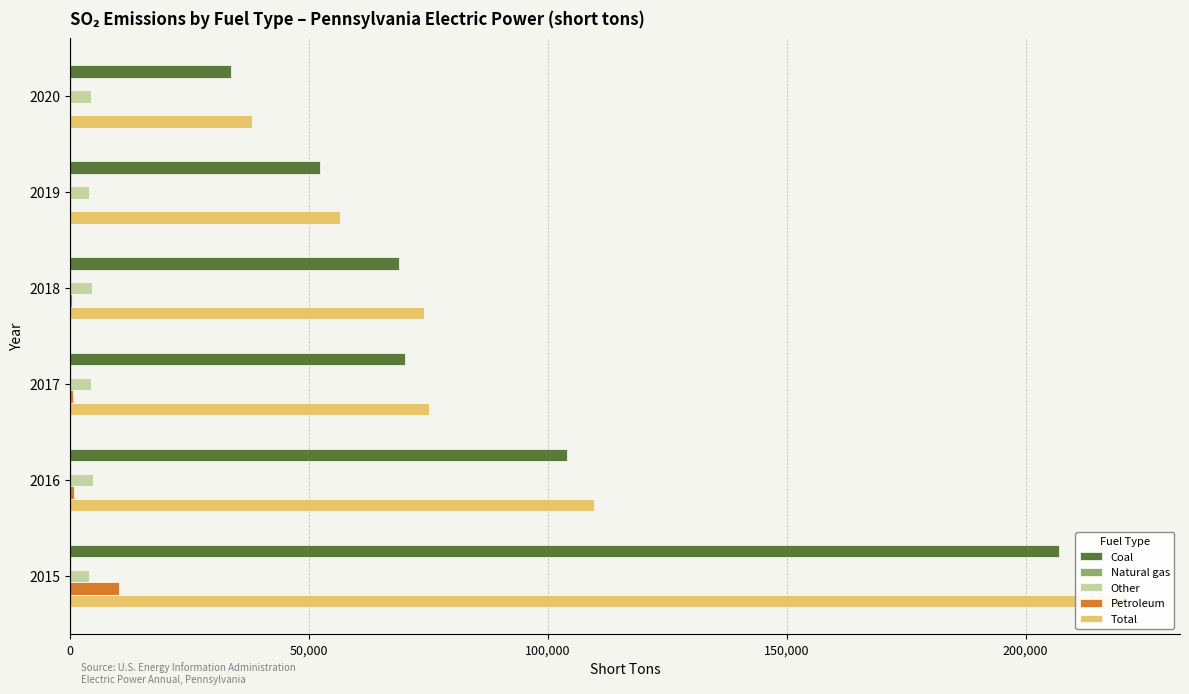

Is the value of Natural gas at 2016 greater than the value of Other at 2016?

No